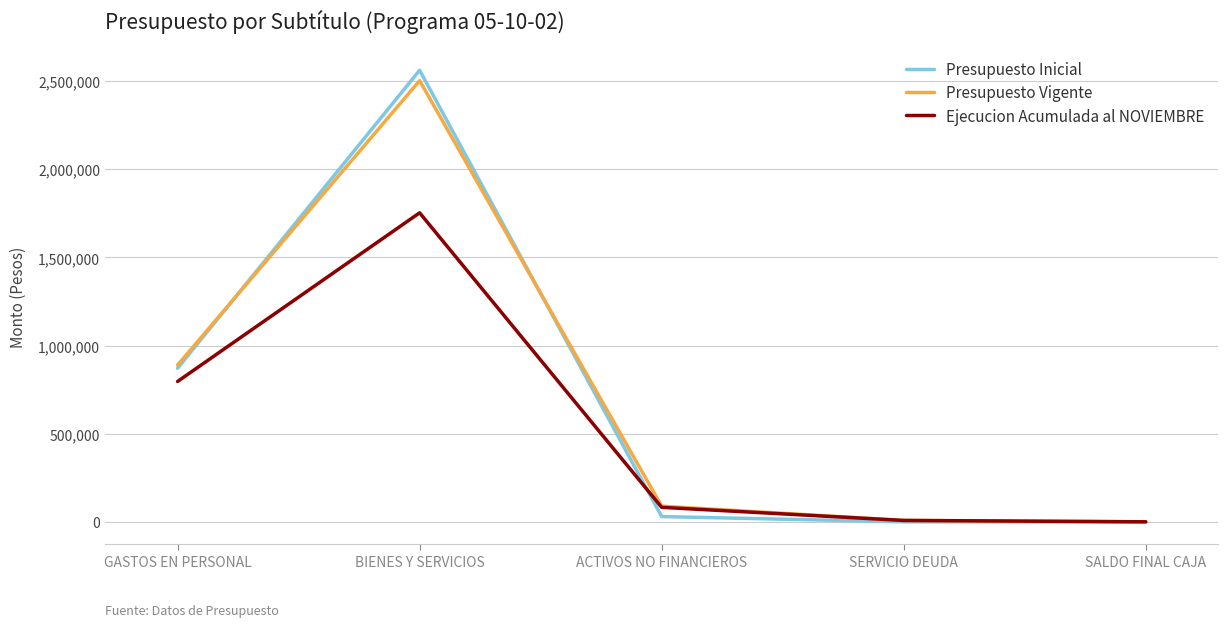

What is the difference between the Presupuesto Vigente values at SALDO FINAL CAJA and BIENES Y SERVICIOS?

2503267